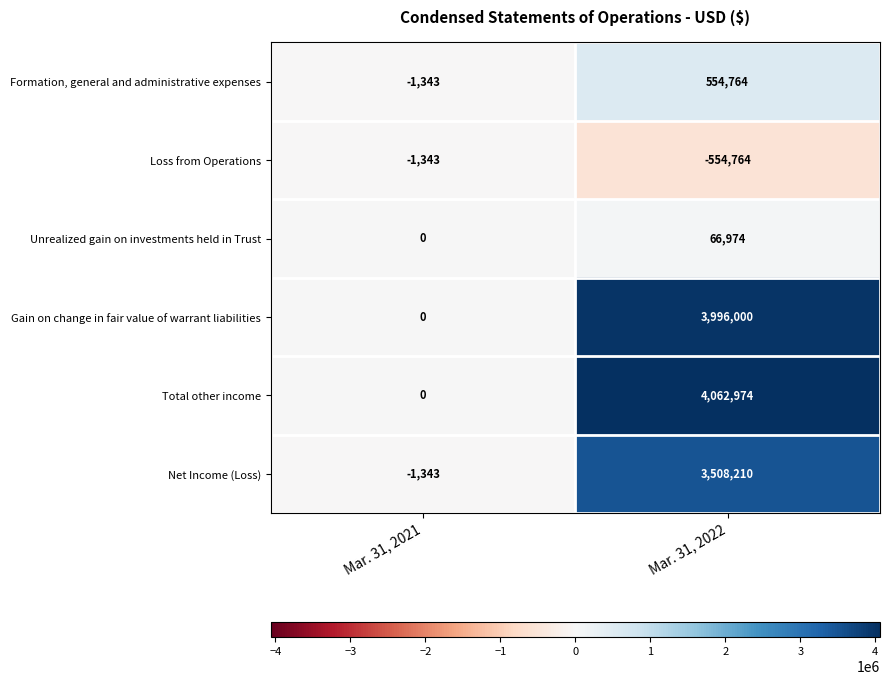

What is the smallest value displayed?

-554764